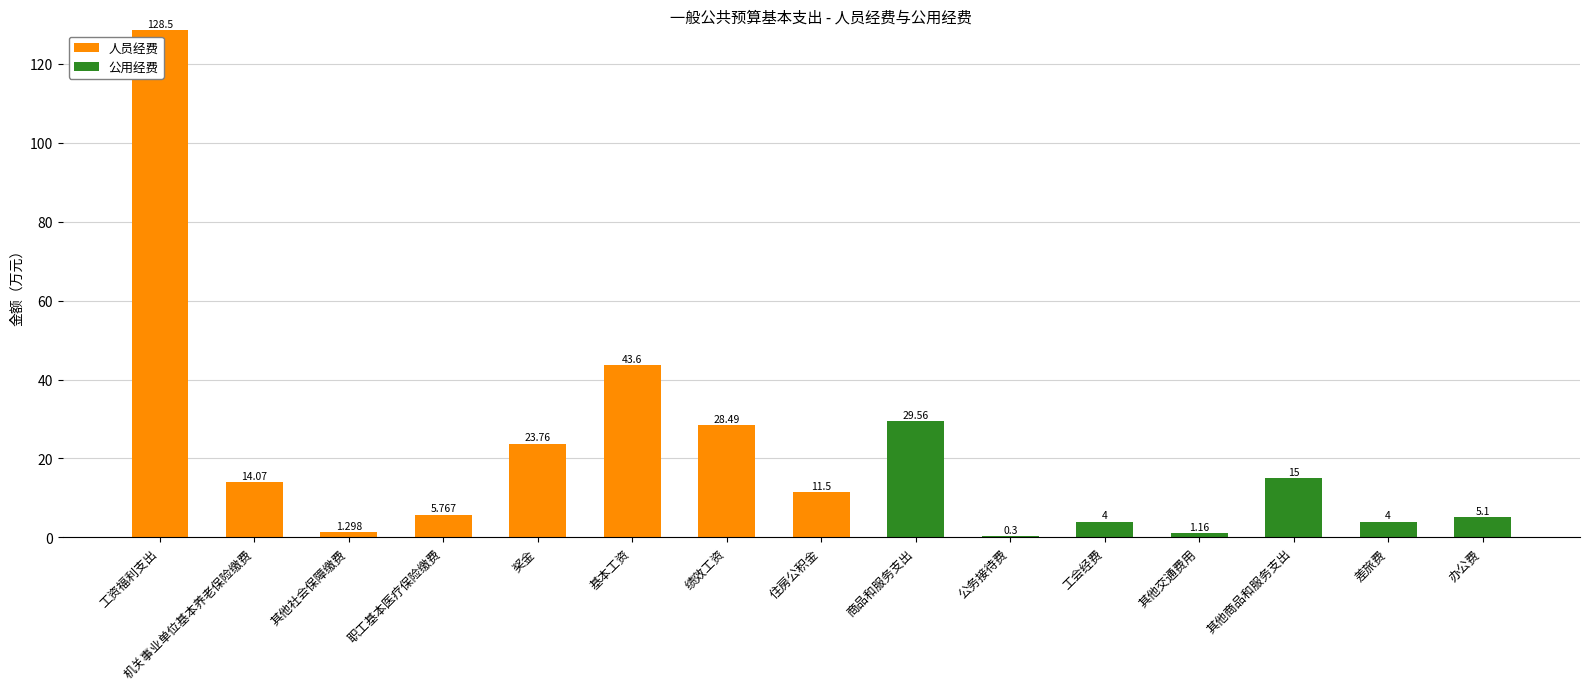

At which category is the sum across all series the highest?

工资福利支出